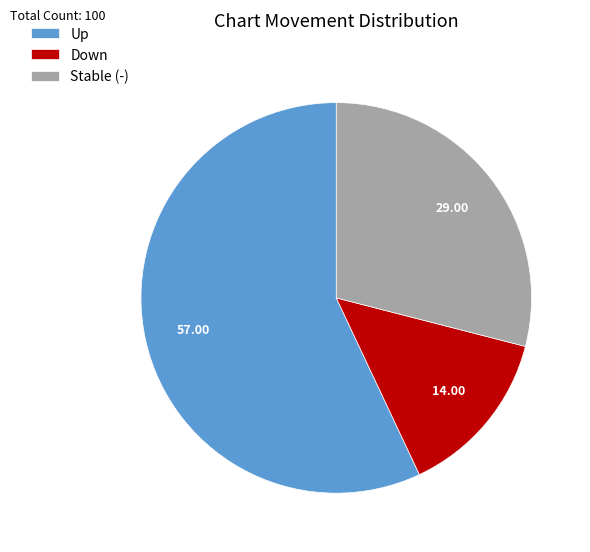

Combined, do Down and Up account for over 50%?

Yes